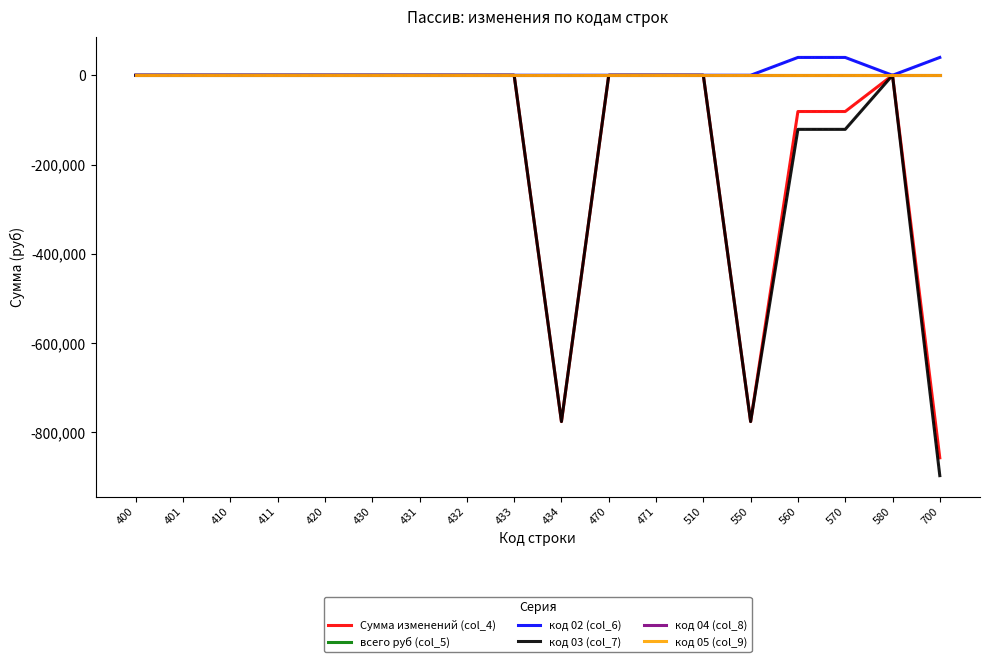

True or false: код 04 (col_8) and всего руб (col_5) intersect in this chart.

False